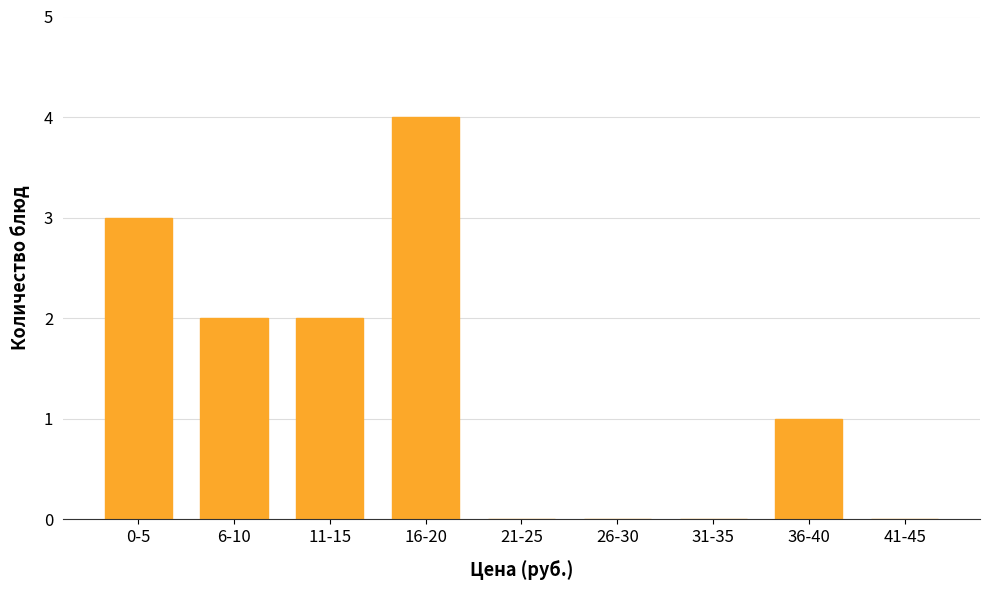

Reading left to right, transcribe all the data shown in this chart.

0-5=3	6-10=2	11-15=2	16-20=4	21-25=0	26-30=0	31-35=0	36-40=1	41-45=0